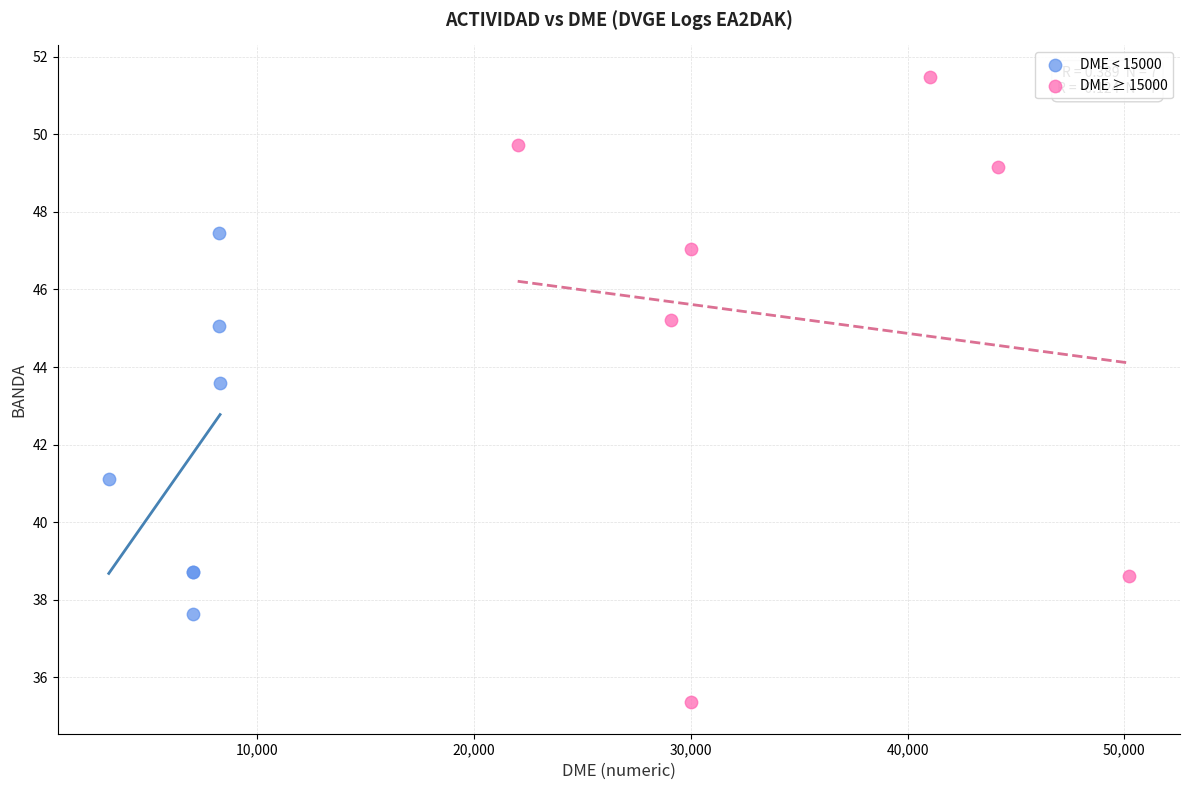

Which series contains the lowest Y value?

DME ≥ 15000